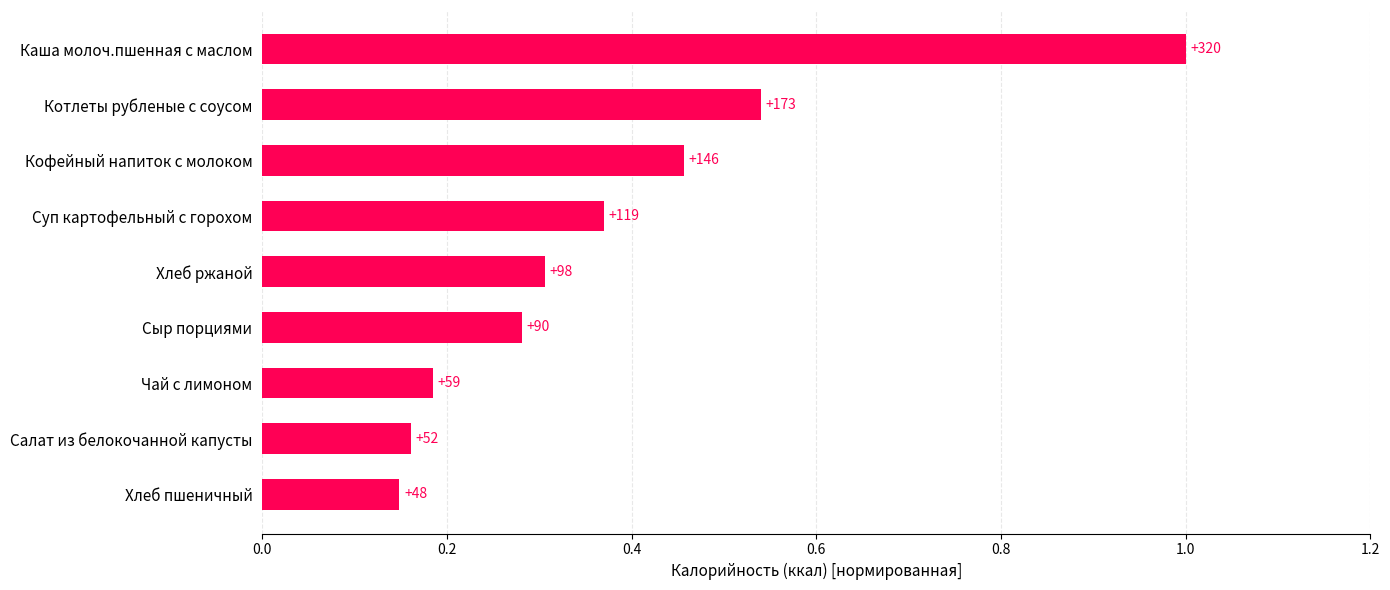

Are the bars horizontal?

Yes